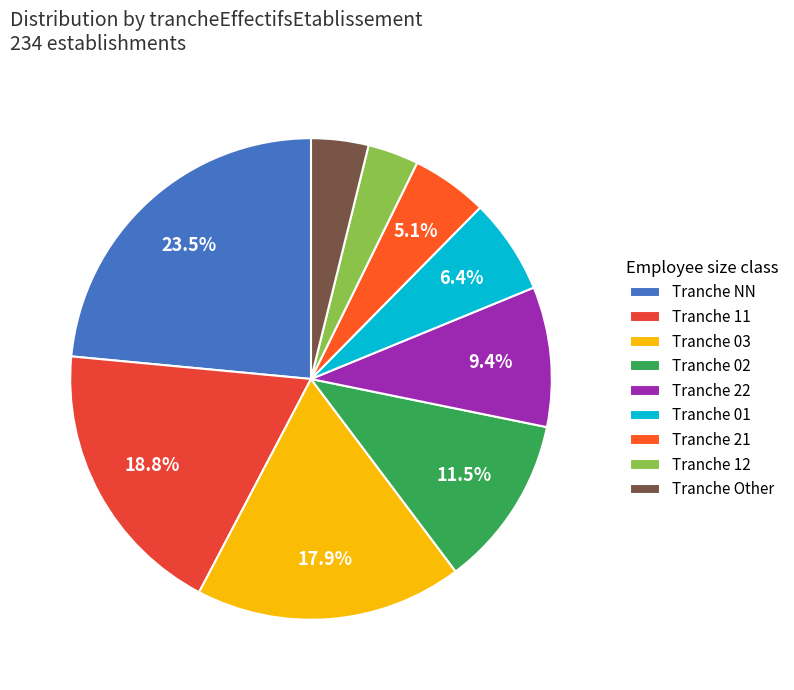

How many slices are in this pie chart?

9